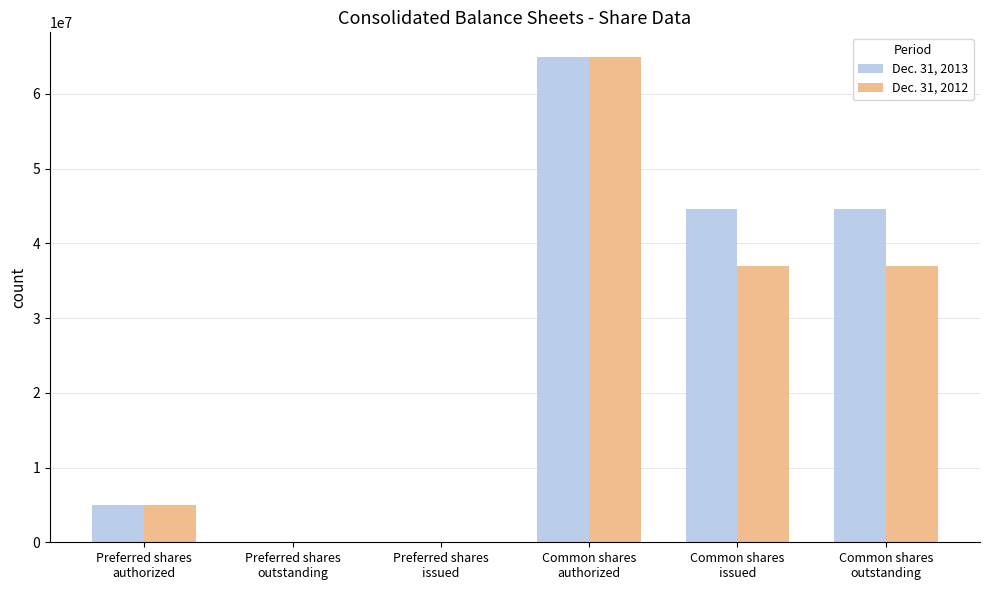

True or false: Dec. 31, 2013 has a value of -39058761 at Preferred shares
outstanding.

False